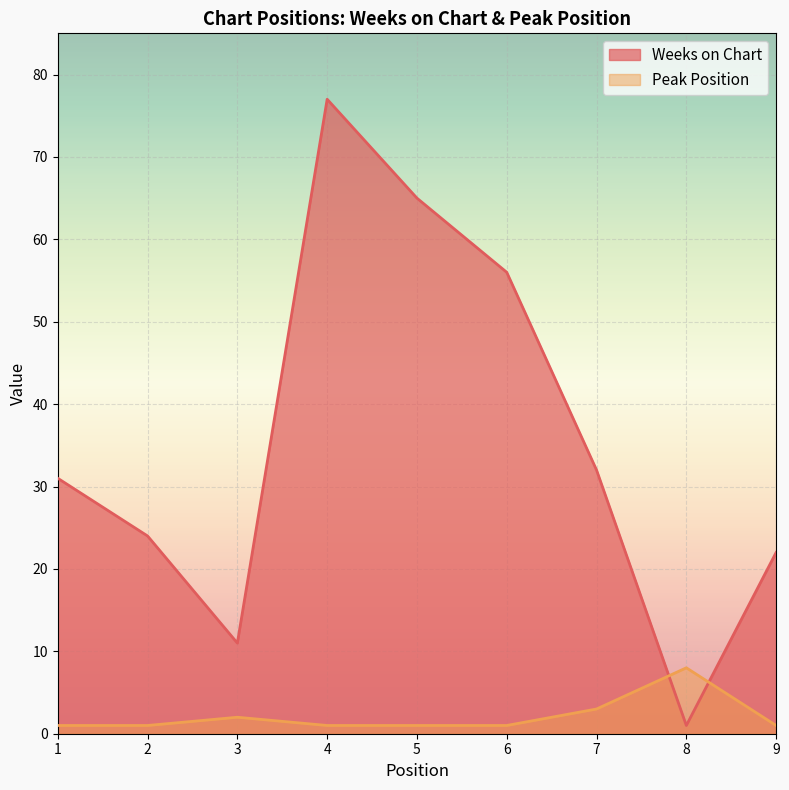

List the labels in order of Peak Position value, smallest first.

1, 2, 4, 5, 6, 9, 3, 7, 8